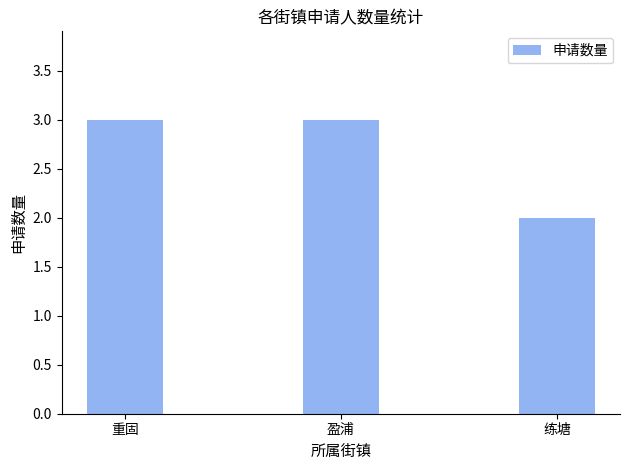

How many data points does each series have?

3